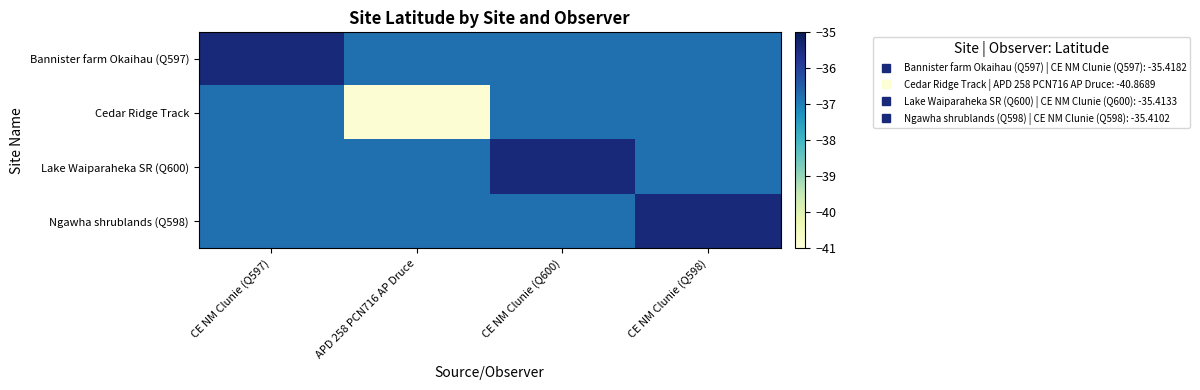

List the series in order of their peak value, lowest first.

Cedar Ridge Track, Bannister farm Okaihau (Q597), Lake Waiparaheka SR (Q600), Ngawha shrublands (Q598)